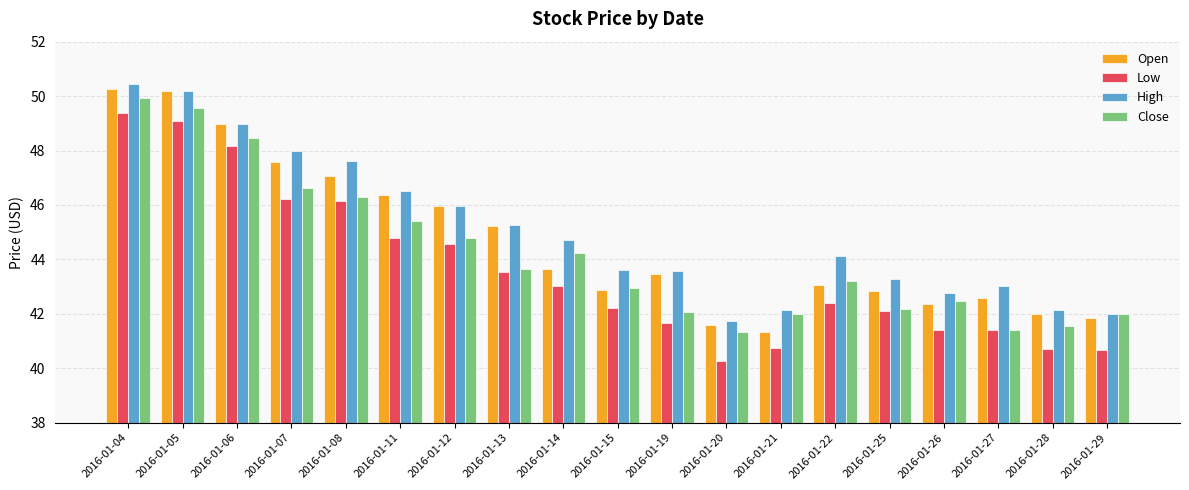

How many bars are there in each group?

4